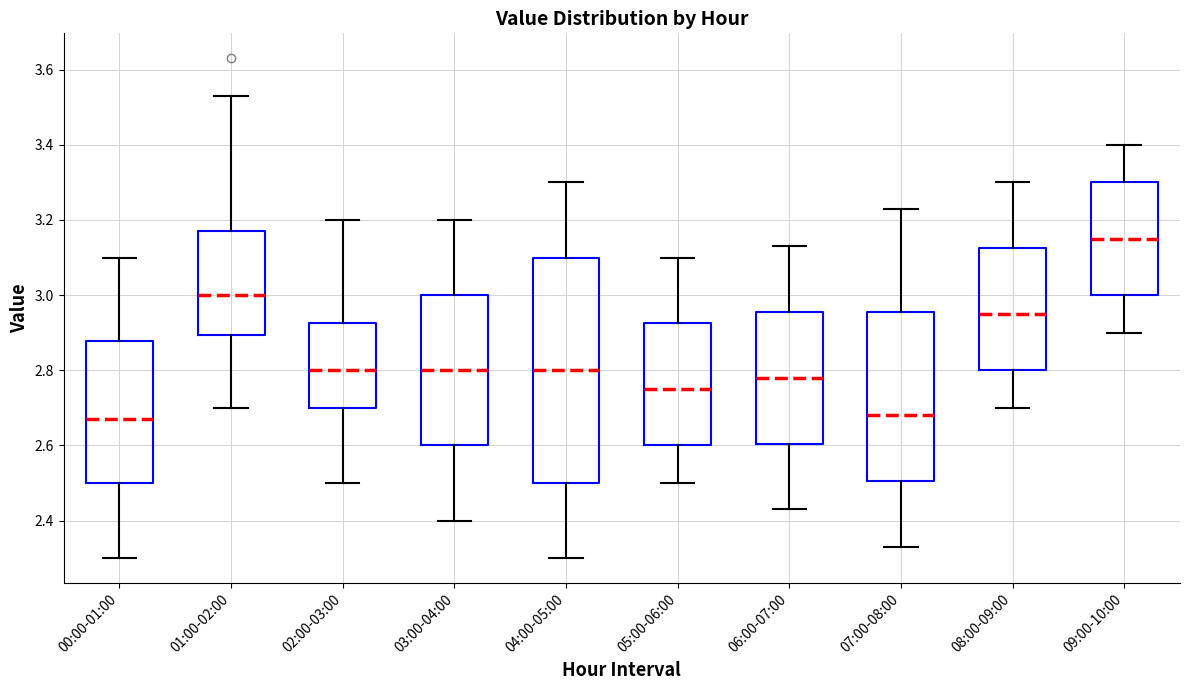

Where does the upper whisker of the box for 07:00-08:00 end on the y-axis? The values are not printed on the chart, so give them approximately, as read against the axis.

3.24